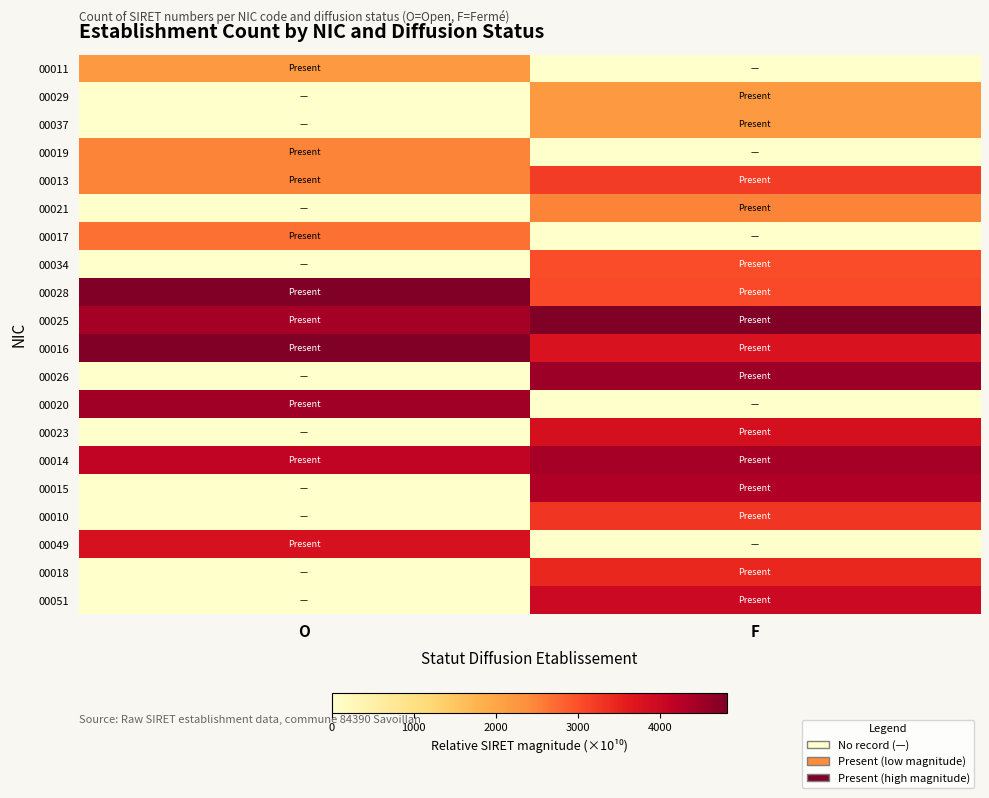

At O, list the series in order from largest to smallest.

00028, 00016, 00020, 00025, 00014, 00049, 00017, 00013, 00019, 00011, 00029, 00037, 00021, 00034, 00026, 00023, 00015, 00010, 00018, 00051